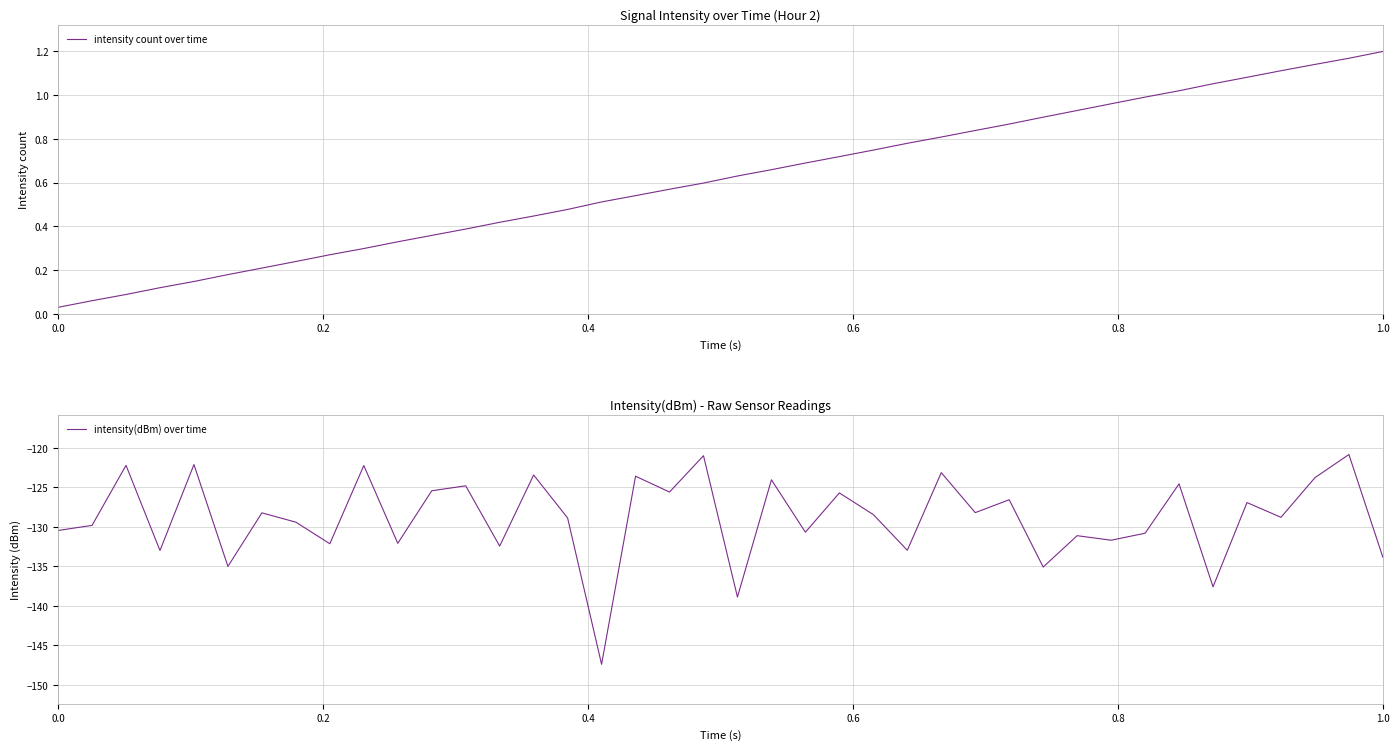

What is the maximum value for intensity(dBm) over time?

-120.8